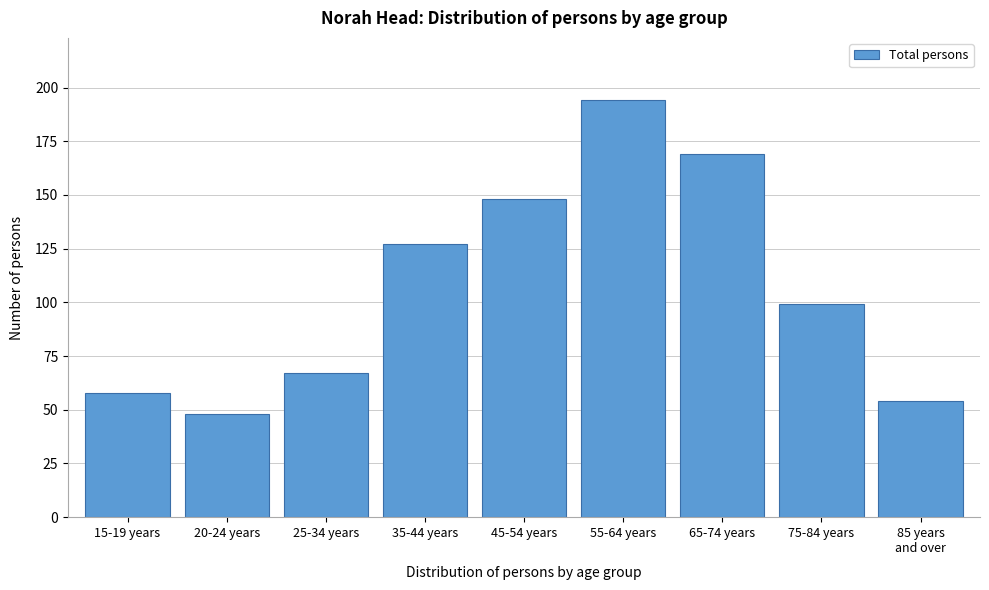

Reading right to left, transcribe all the data shown in this chart.

54	99	169	194	148	127	67	48	58